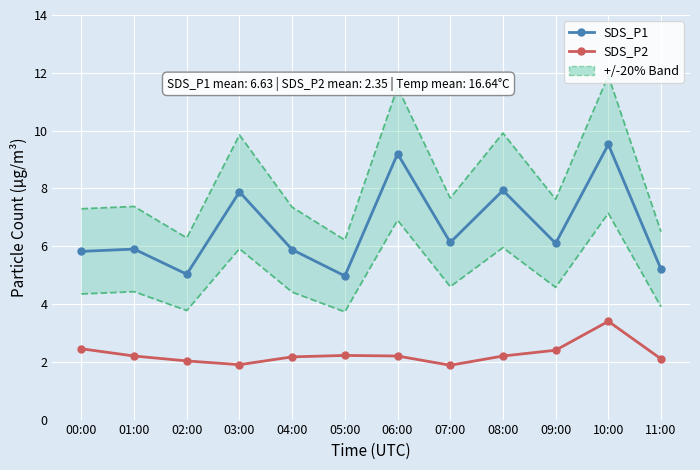

List the labels in order of SDS_P1 value, largest first.

10:00, 06:00, 08:00, 03:00, 07:00, 09:00, 01:00, 04:00, 00:00, 11:00, 02:00, 05:00